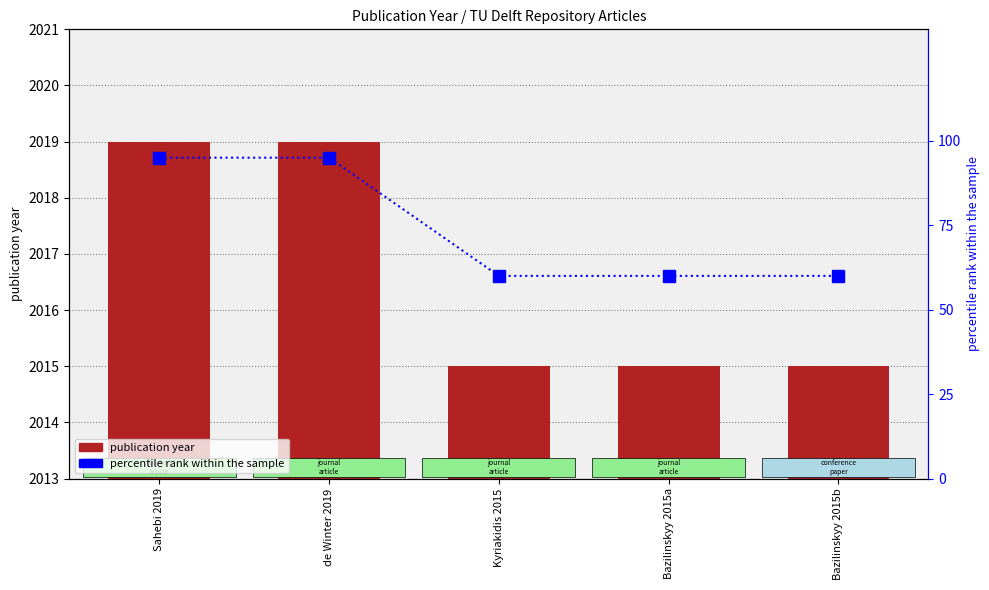

Does the chart contain any negative values?

No